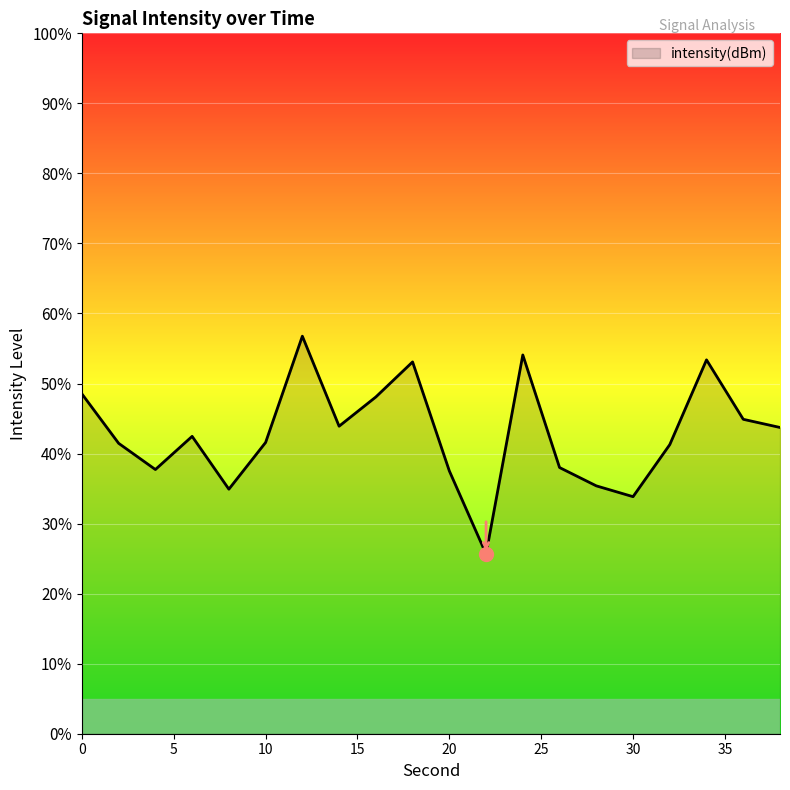

What is the maximum value shown in the chart?

56.8